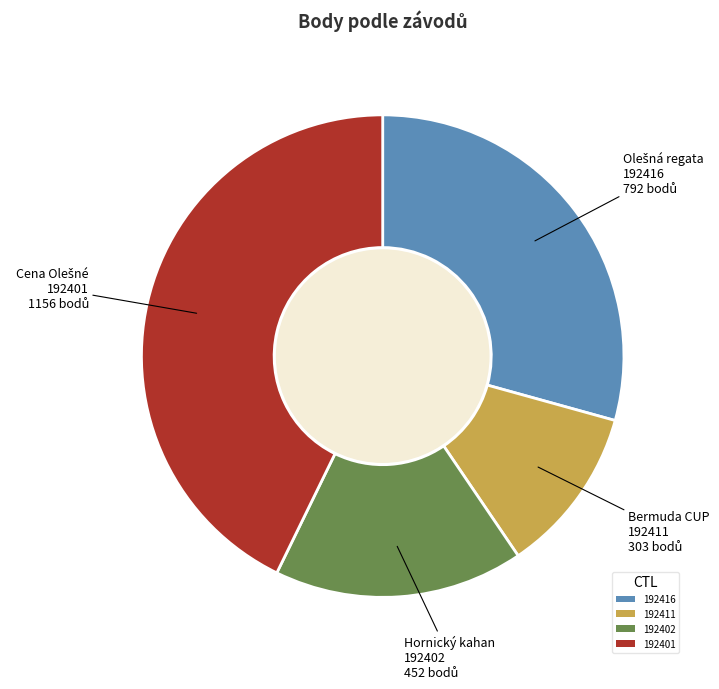

Does any single category account for the majority?

No